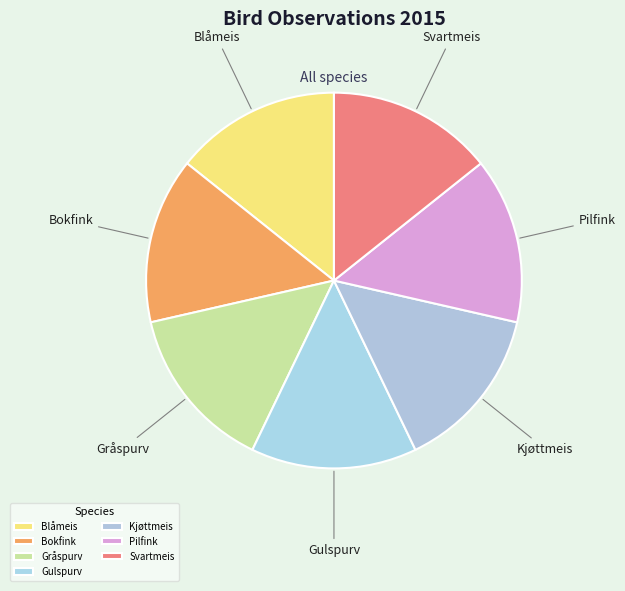

What is the ratio of the value at Kjøttmeis to the value at Gulspurv?

1.0